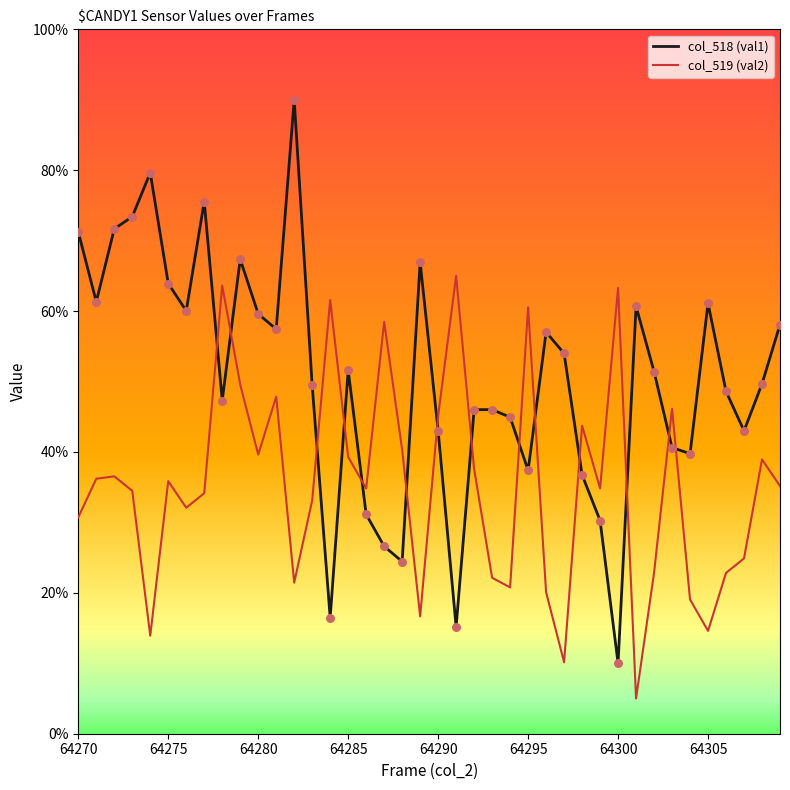

What are all the series names shown in the legend?

col_518 (val1), col_519 (val2)